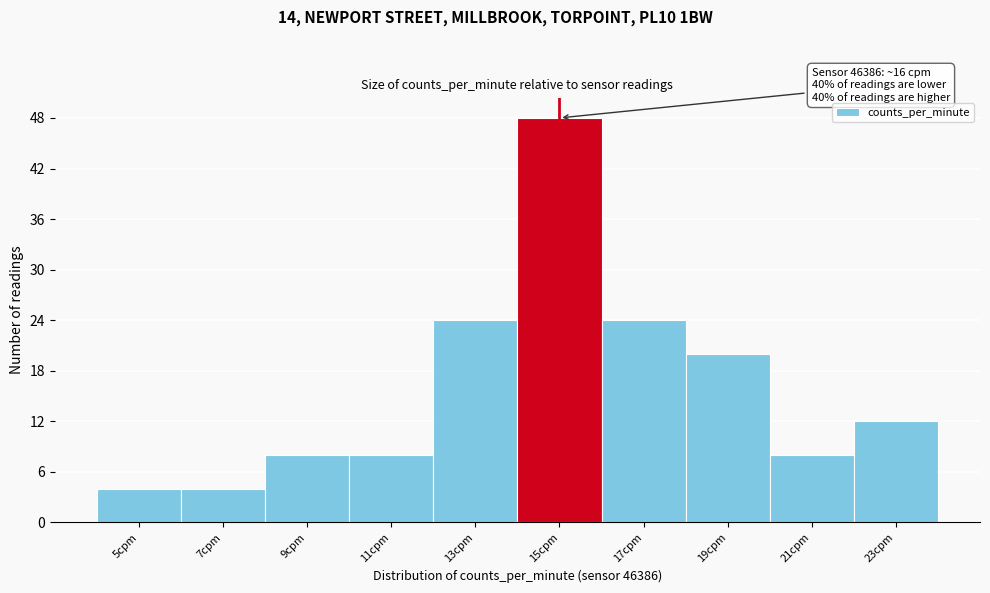

Reading left to right, what are all the values shown in this chart?

4	4	8	8	24	48	24	20	8	12